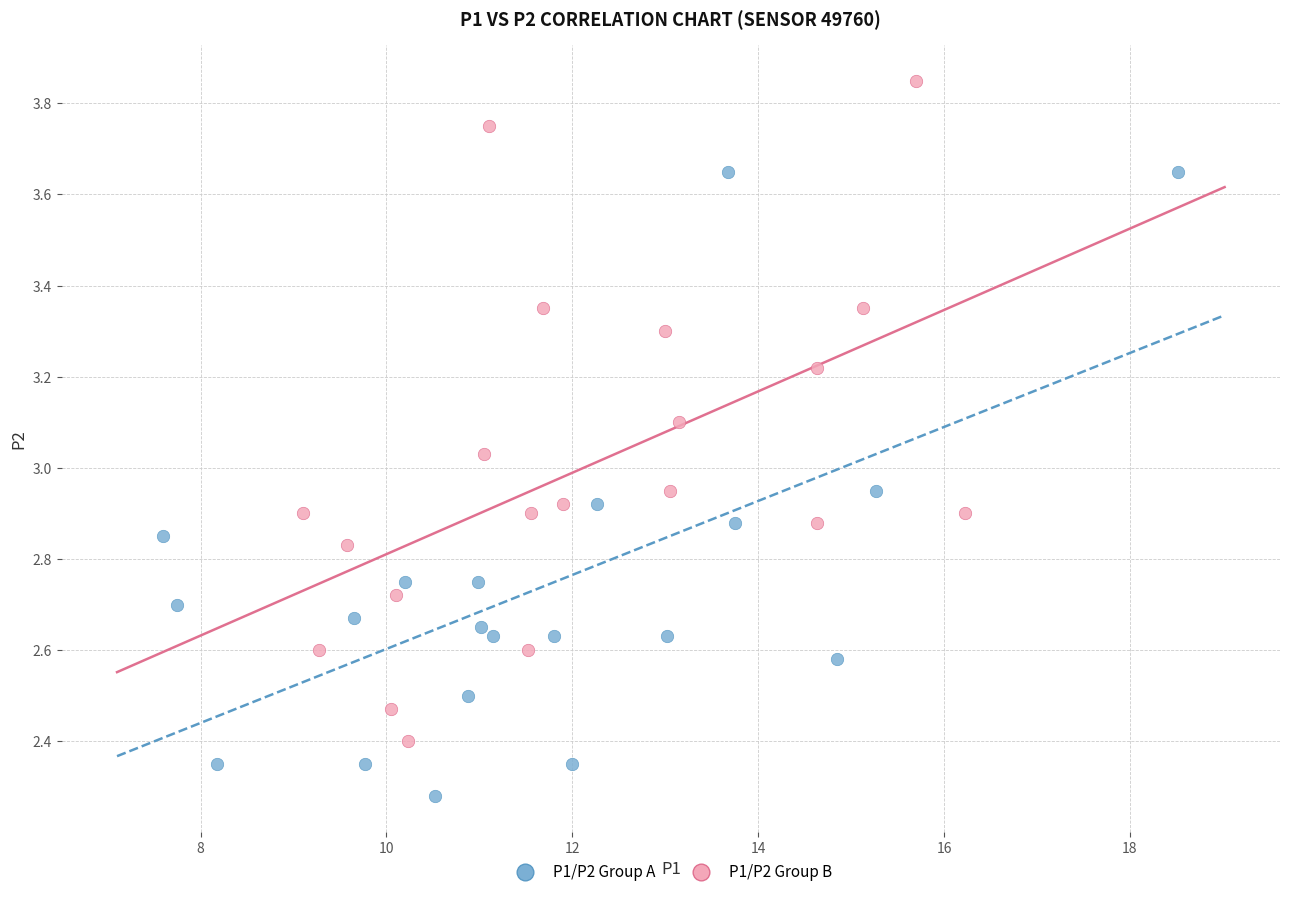

Which series contains the highest Y value?

P1/P2 Group B